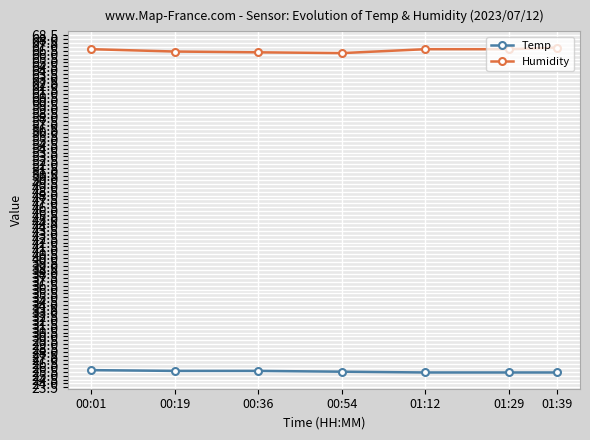

What is the minimum value for Temp?

25.4